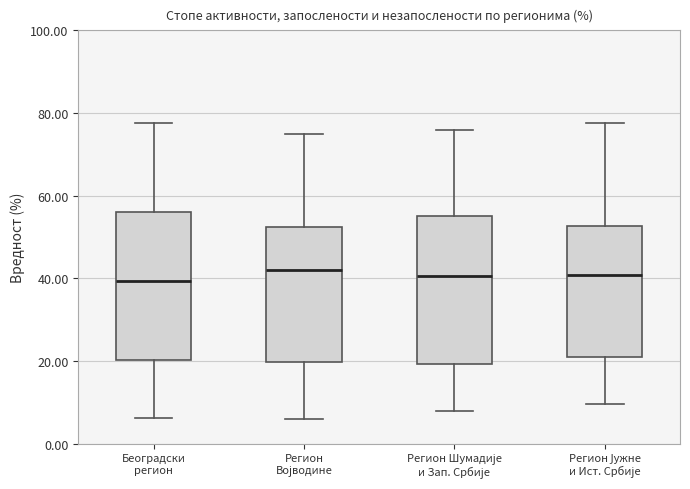

Where does the median line of the box for Регион Шумадије и Зап. Србије sit on the y-axis? The values are not printed on the chart, so give them approximately, as read against the axis.

40